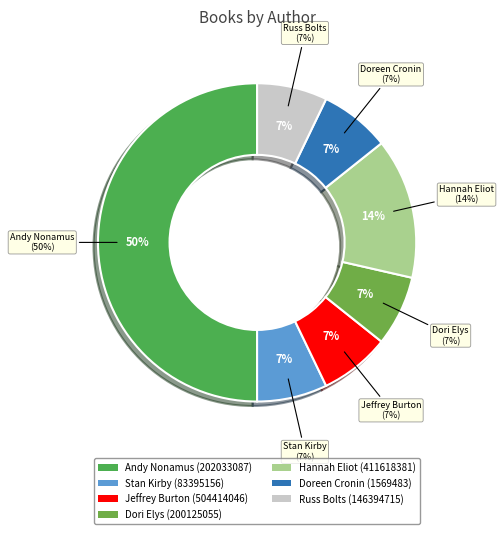

Between Russ Bolts (146394715) and Doreen Cronin (1569483), which is larger?

Russ Bolts (146394715)